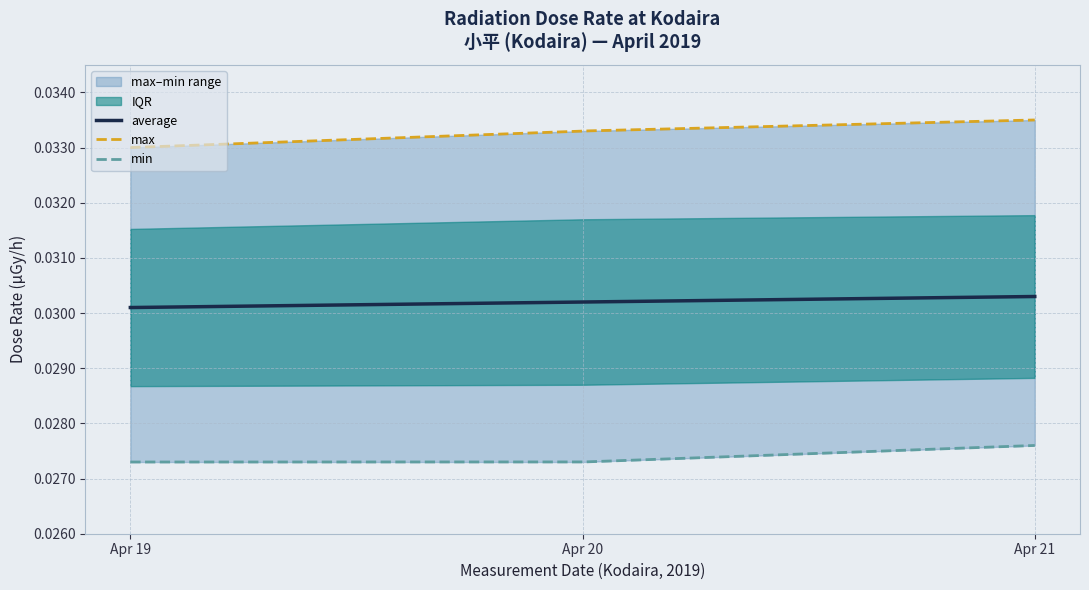

How many lines are shown in the chart?

3